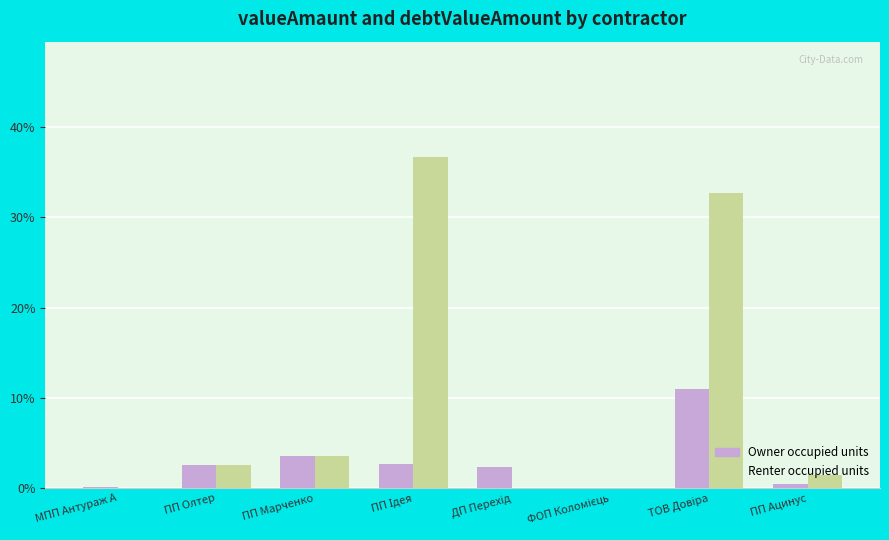

How many groups of bars are there?

8